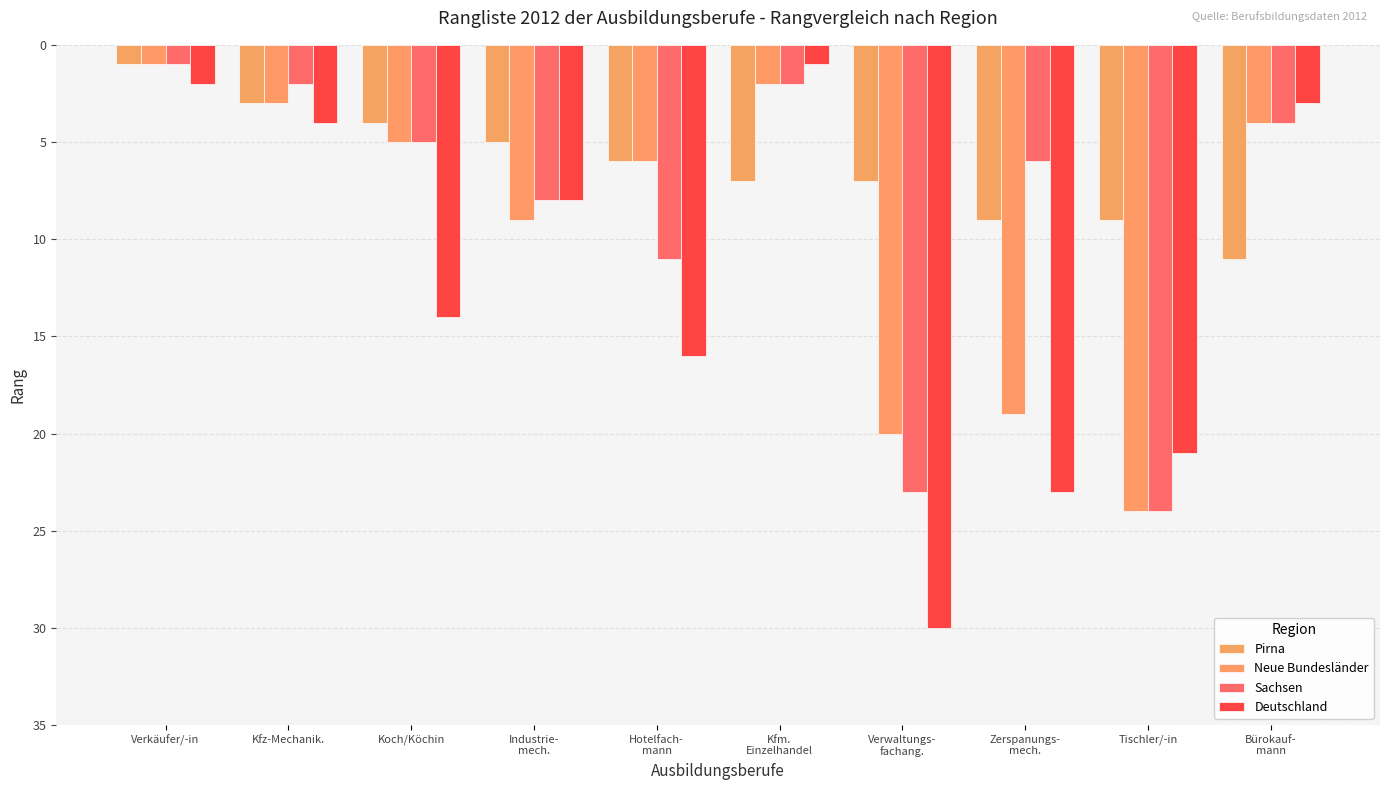

Which category has the highest value in the Neue Bundesländer series?

Tischler/-in